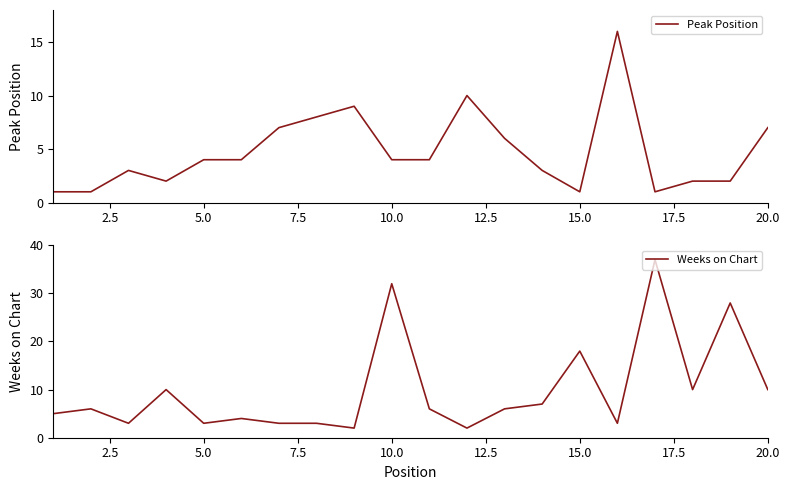

What are all the series names shown in the legend?

Peak Position, Weeks on Chart